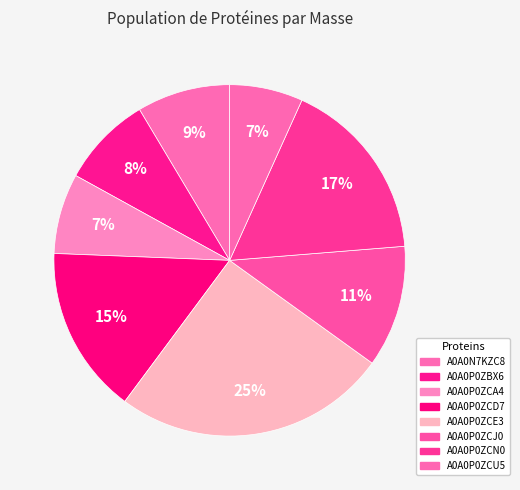

Rank the categories by value from highest to lowest.

A0A0P0ZCE3, A0A0P0ZCN0, A0A0P0ZCD7, A0A0P0ZCJ0, A0A0N7KZC8, A0A0P0ZBX6, A0A0P0ZCA4, A0A0P0ZCU5